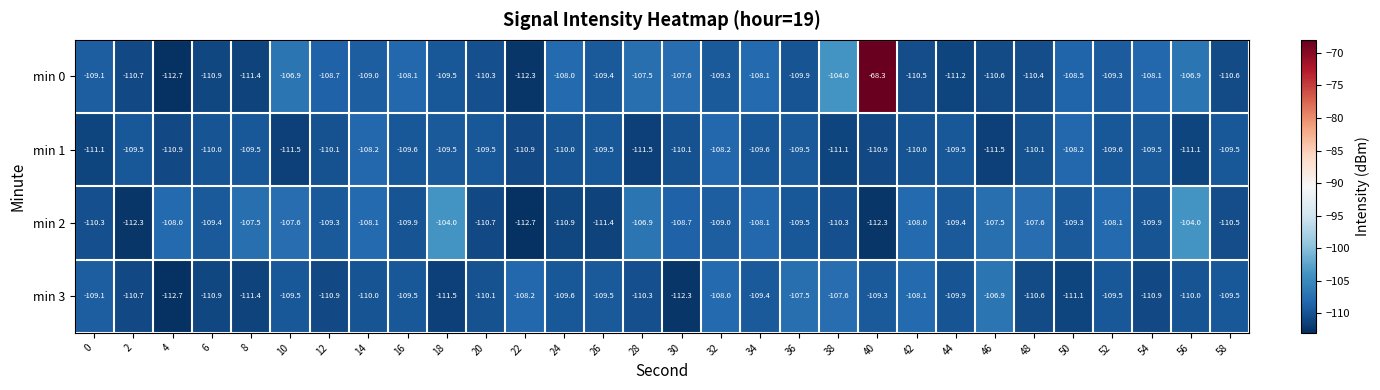

What is the greatest value displayed?

-68.3